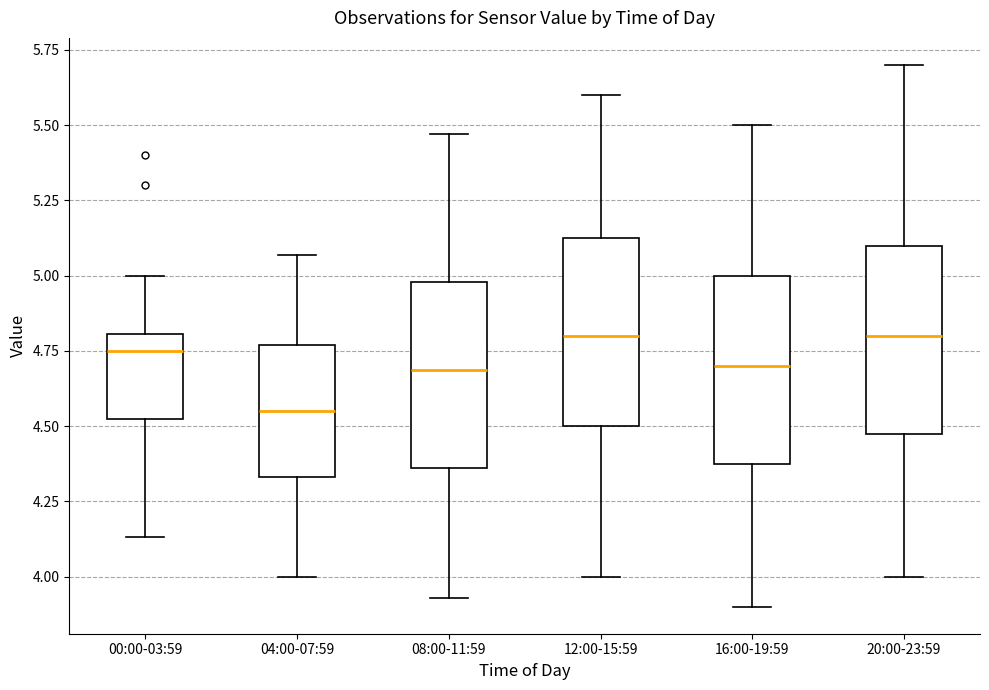

Reading left to right, read every box against the y-axis: the position of its median line, the range the box covers, and the ends of its whiskers. The values are not printed on the chart, so give them approximately, as read against the axis.

00:00-03:59: median 4.75, box 4.50 to 4.80, whiskers 4.15 to 5.00
04:00-07:59: median 4.55, box 4.35 to 4.75, whiskers 4.00 to 5.05
08:00-11:59: median 4.70, box 4.35 to 5.00, whiskers 3.95 to 5.45
12:00-15:59: median 4.80, box 4.50 to 5.15, whiskers 4.00 to 5.60
16:00-19:59: median 4.70, box 4.40 to 5.00, whiskers 3.90 to 5.50
20:00-23:59: median 4.80, box 4.50 to 5.10, whiskers 4.00 to 5.70